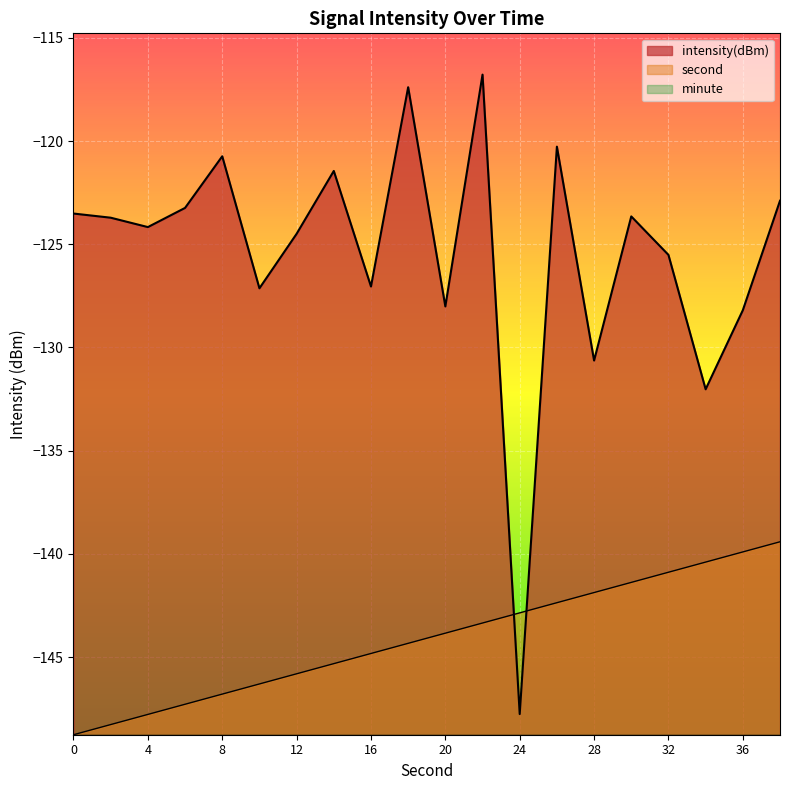

What is the difference between the maximum and second lowest values in the second series?

8.9